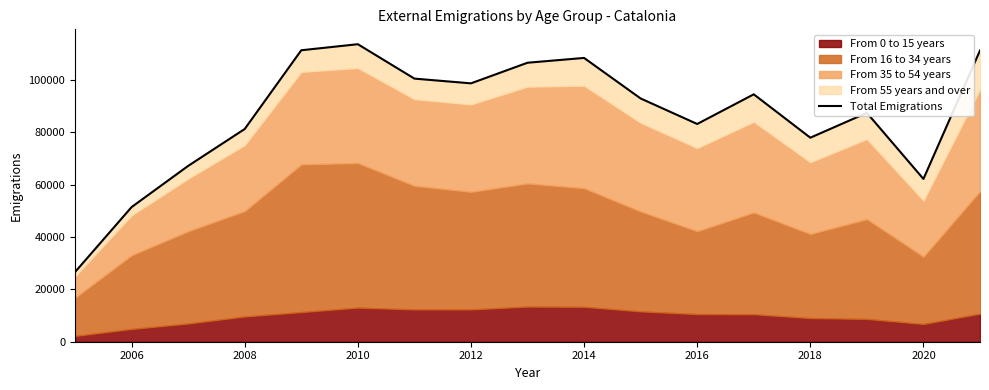

What is the maximum value shown in the chart?

113741